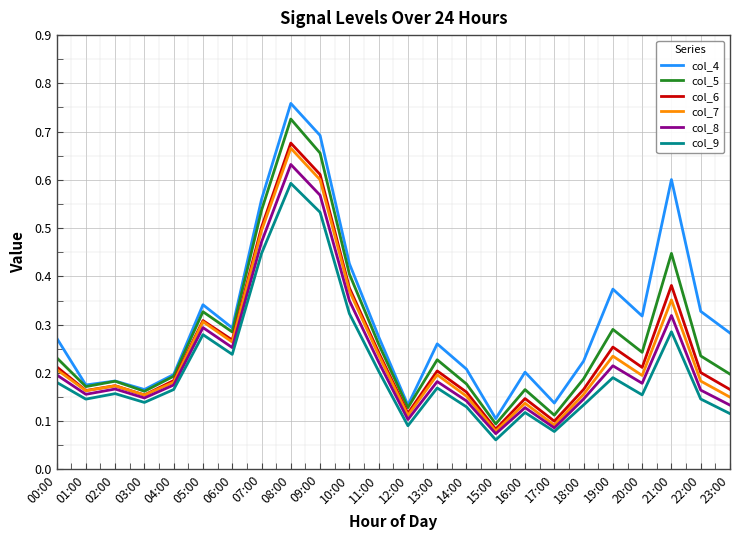

Which label corresponds to the largest value in the chart?

08:00